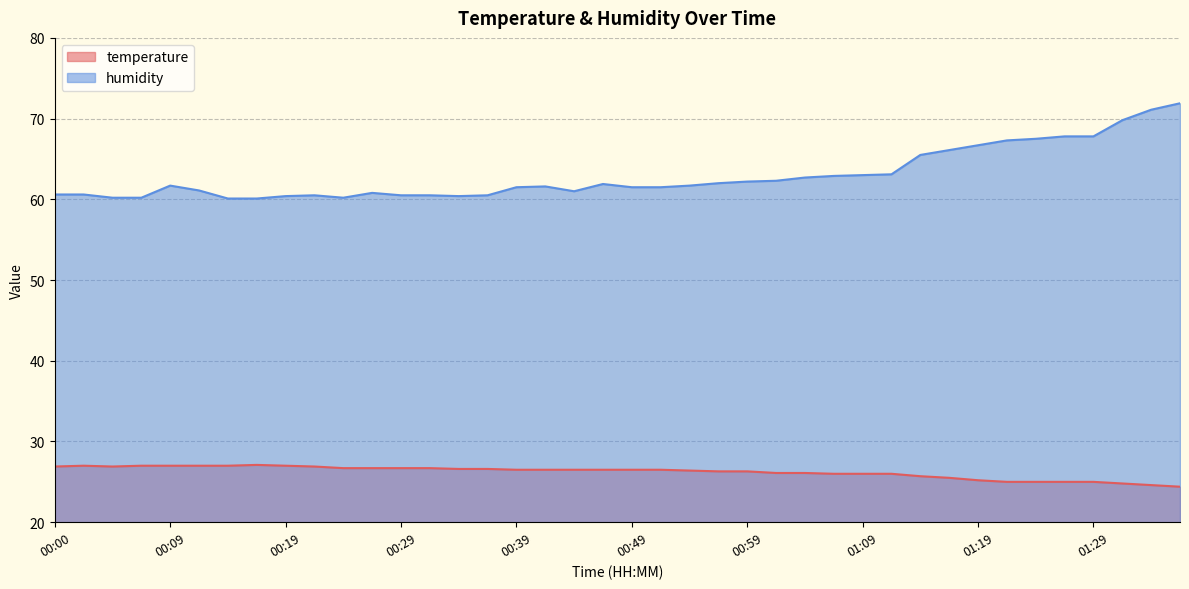

What is the sum of all temperature values?

1048.2